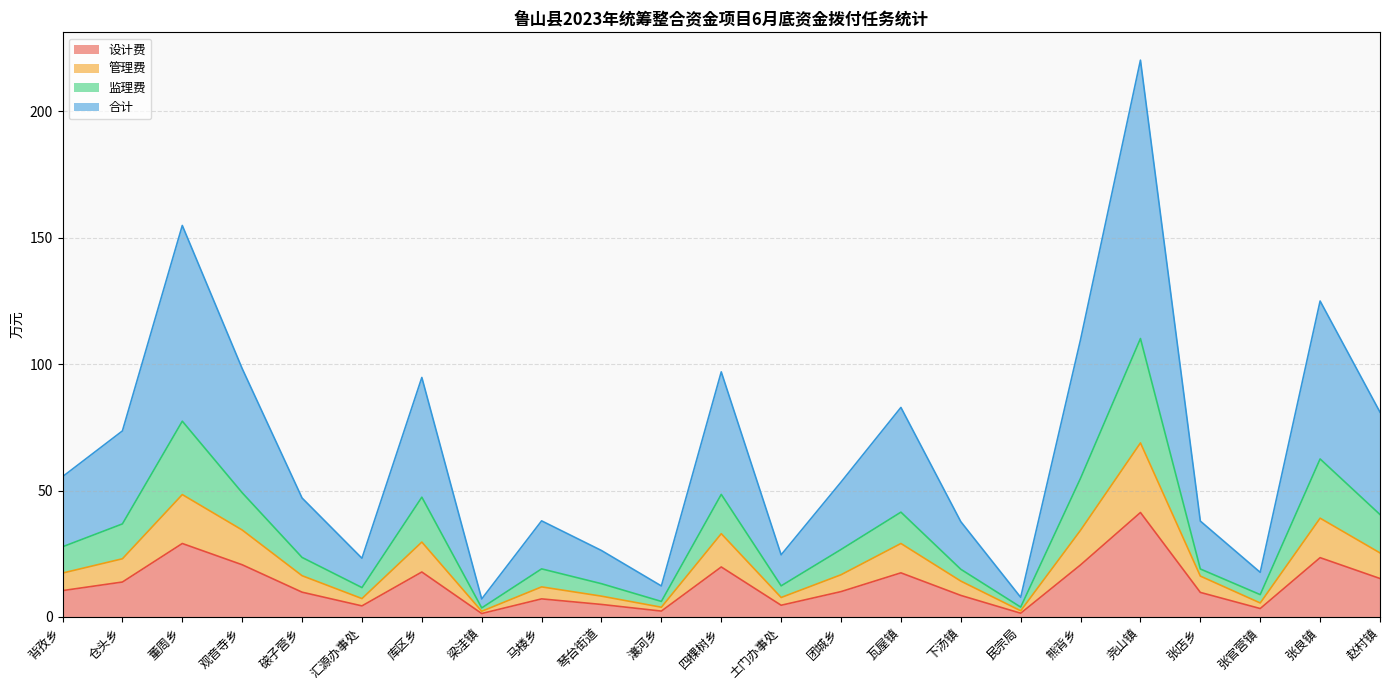

Is it true that 设计费 equals 17.9 at 团城乡?

False